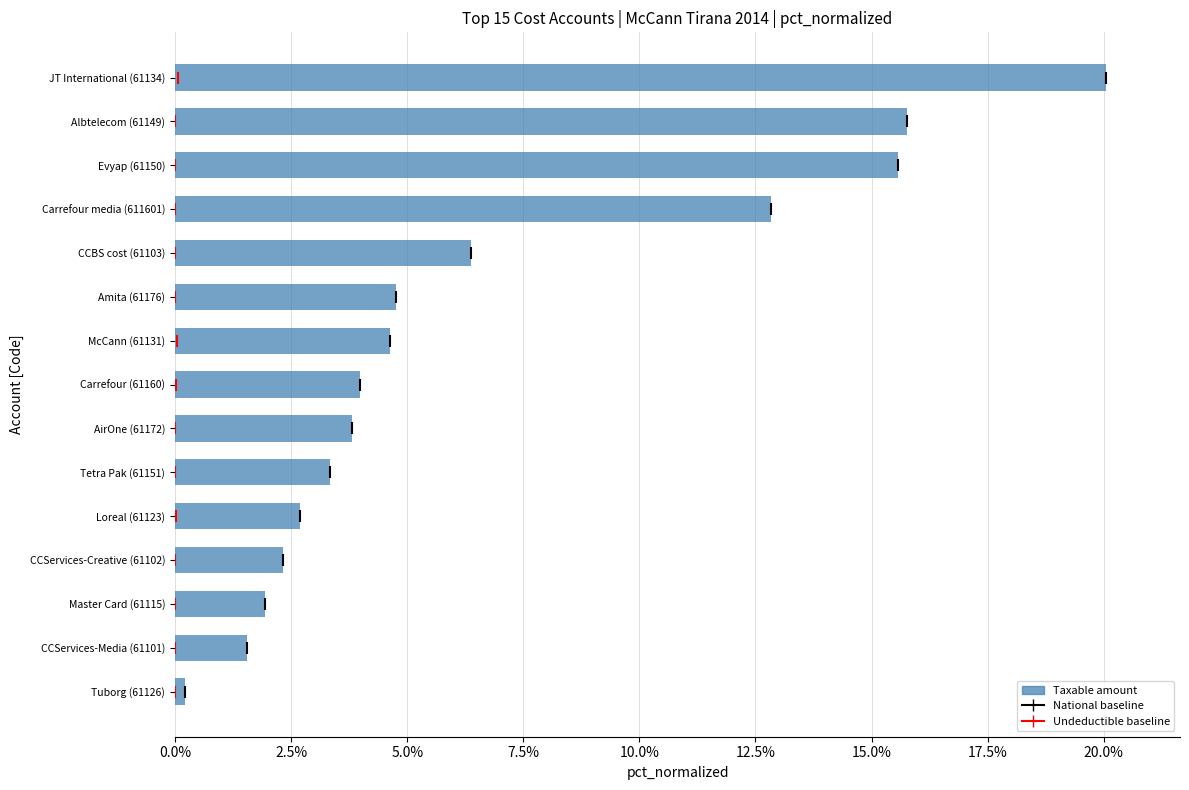

The value at Tuborg (61126) is 0.0. True or false?

True